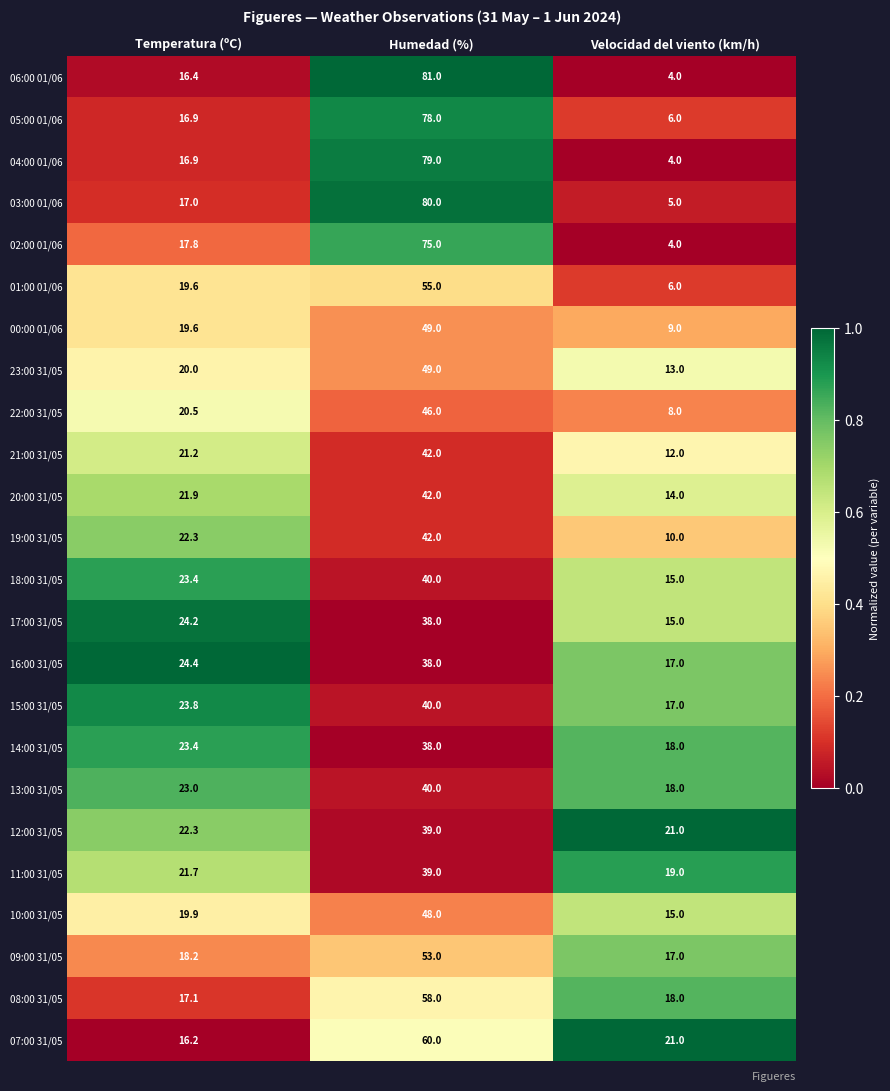

Is it true that 06:00 01/06 equals 81.0 at Humedad (%)?

True